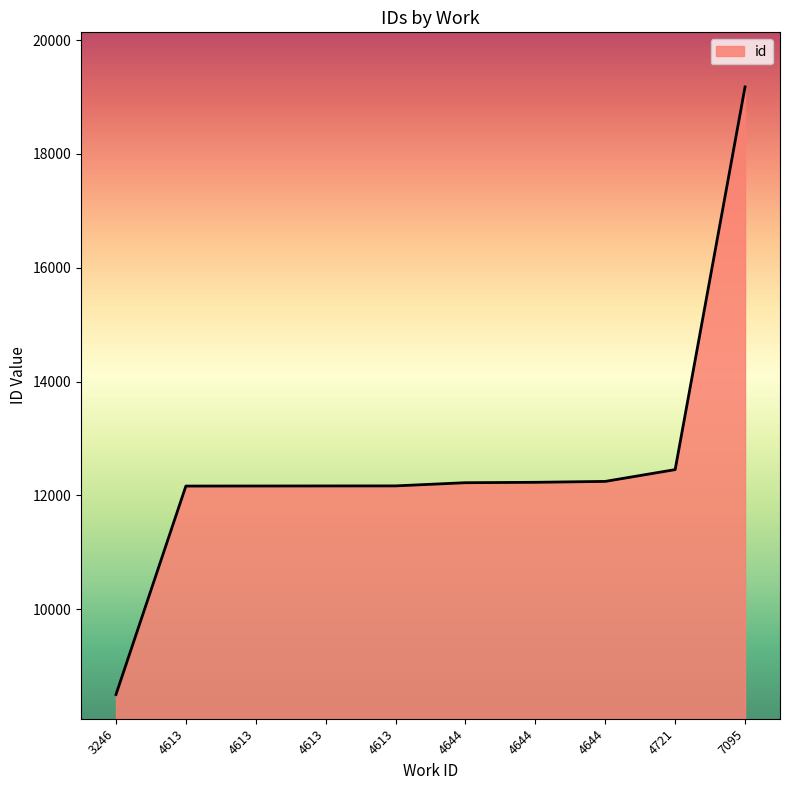

At which category does the chart reach its minimum across all series?

3246